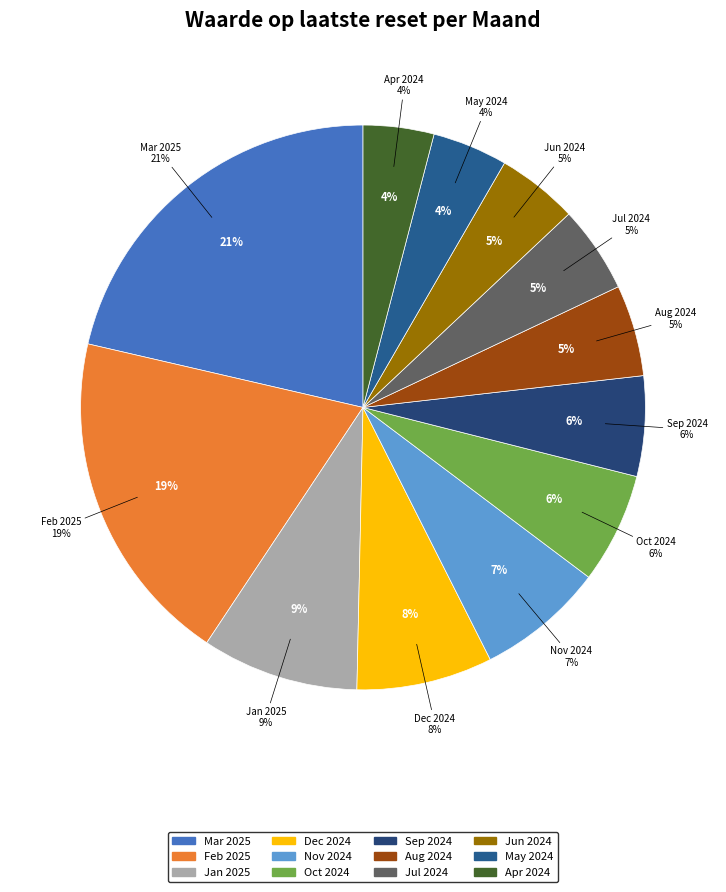

True or false: 2025-03 accounts for 21% of the total.

True